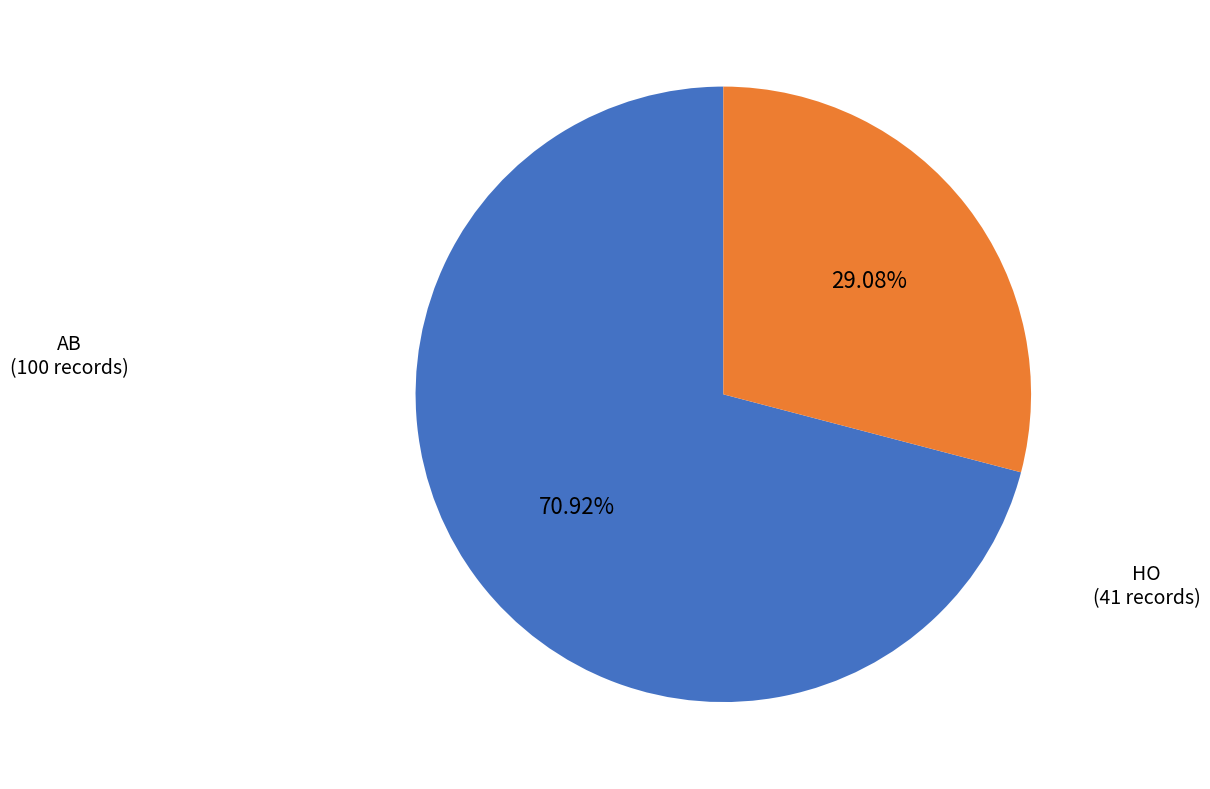

Is there any slice that represents more than half of the pie?

Yes